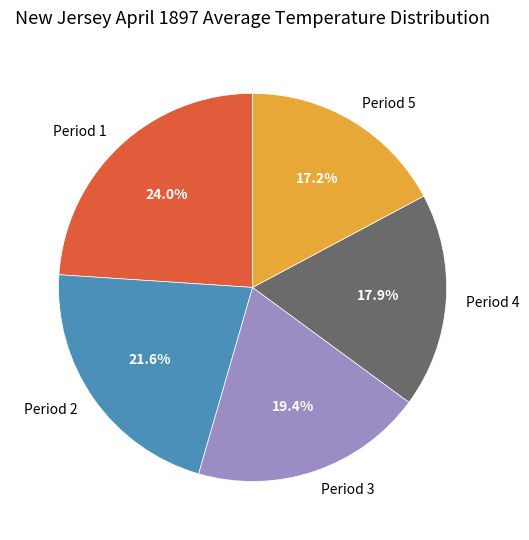

Rank the categories by value from lowest to highest.

Period 5, Period 4, Period 3, Period 2, Period 1